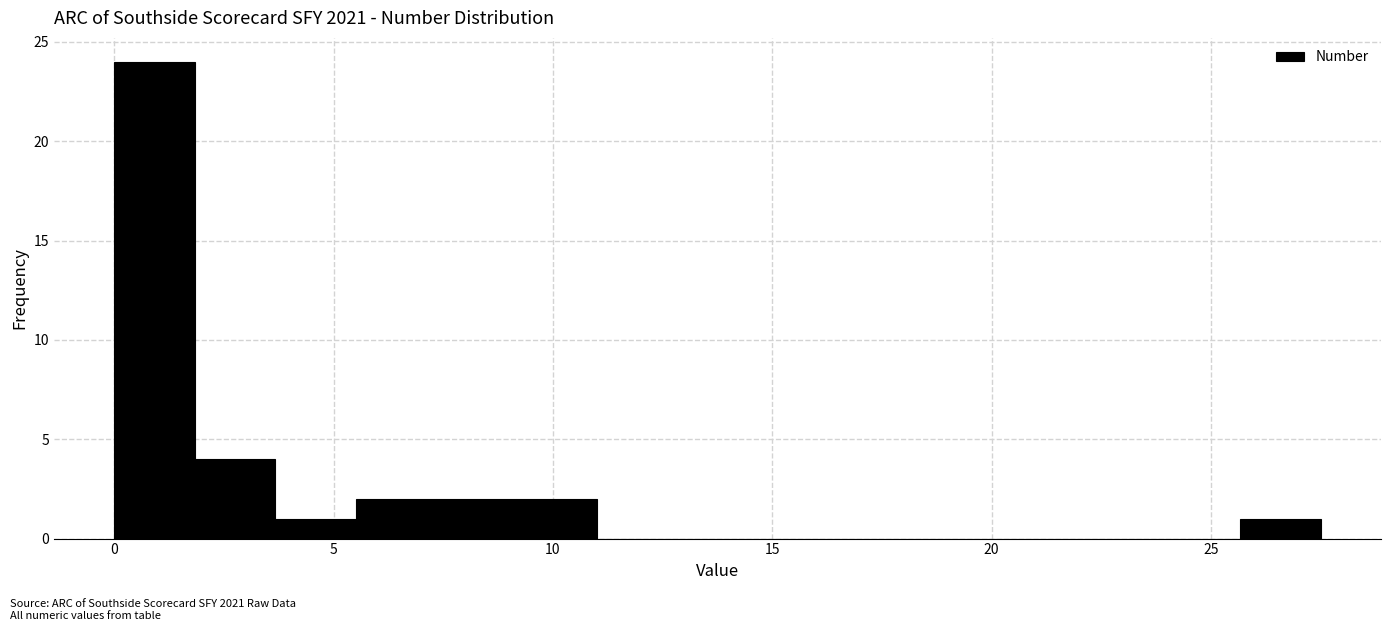

Around what value on the x-axis is the tallest bar? Give the approximate position of its centre, as read against the axis.

1.0